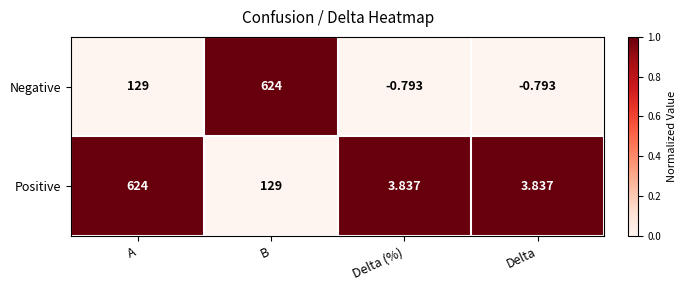

Is the value of Negative at A greater than the value of Positive at Delta (%)?

Yes